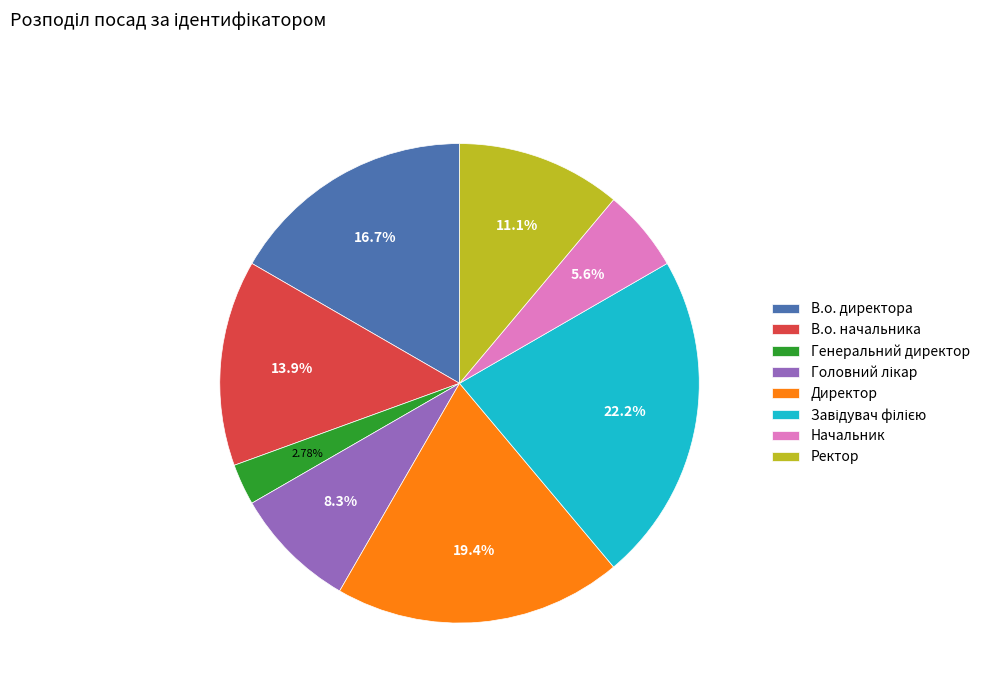

What is the ratio of the value at В.о. директора to the value at Ректор?

1.5